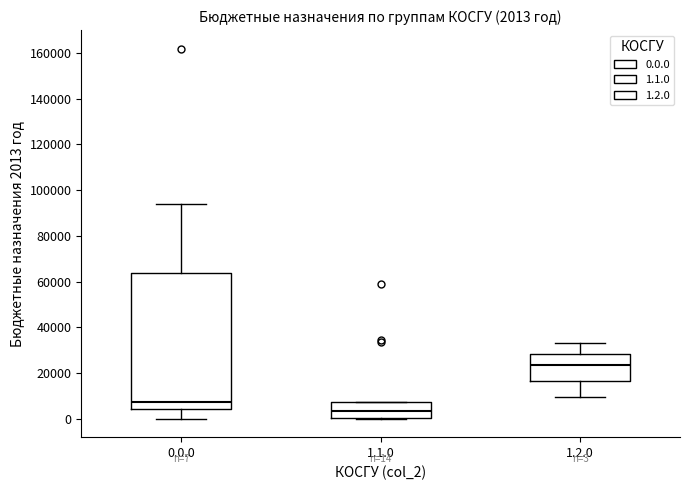

Comparing the boxes themselves (not the whiskers), which one is the tallest?

0.0.0